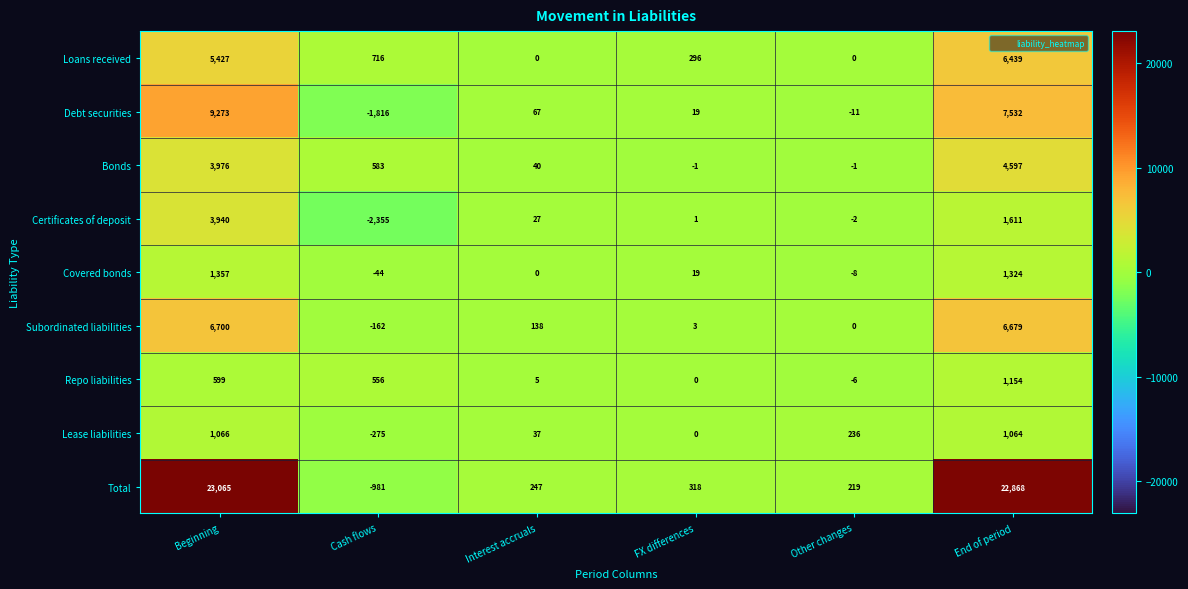

Between Cash flows and FX differences, which series saw the biggest shift?

Certificates of deposit